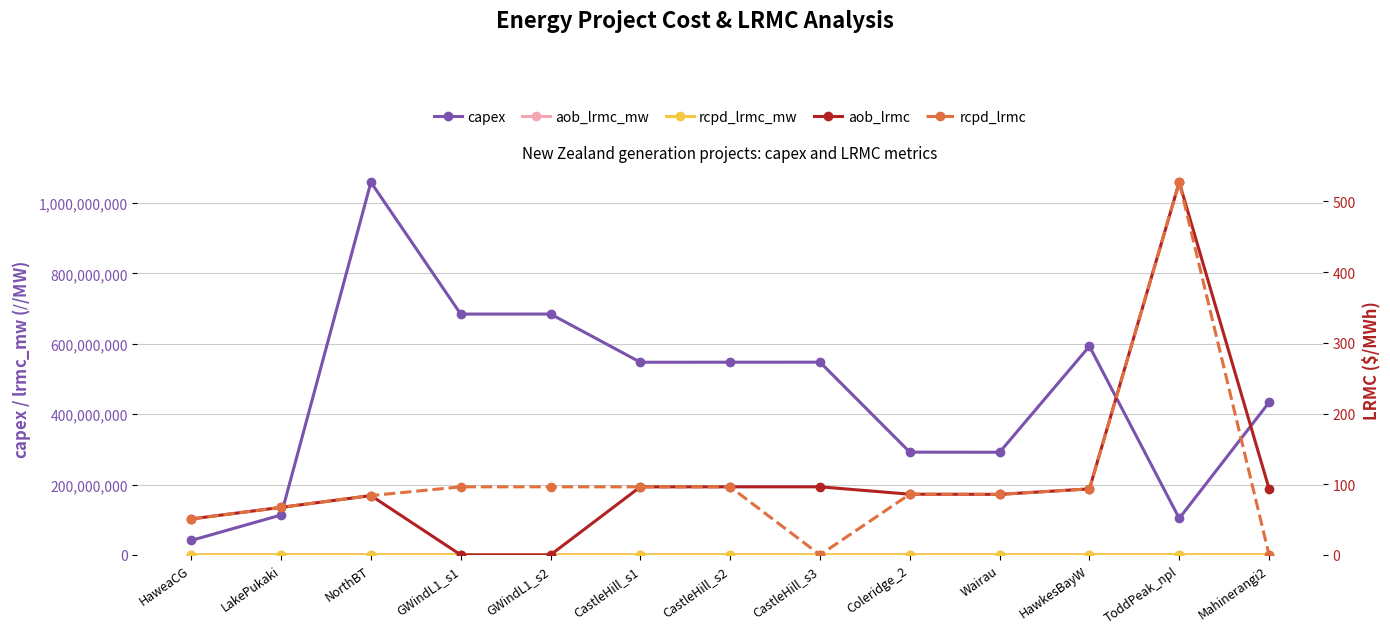

Which series changed the most between CastleHill_s2 and HawkesBayW?

capex